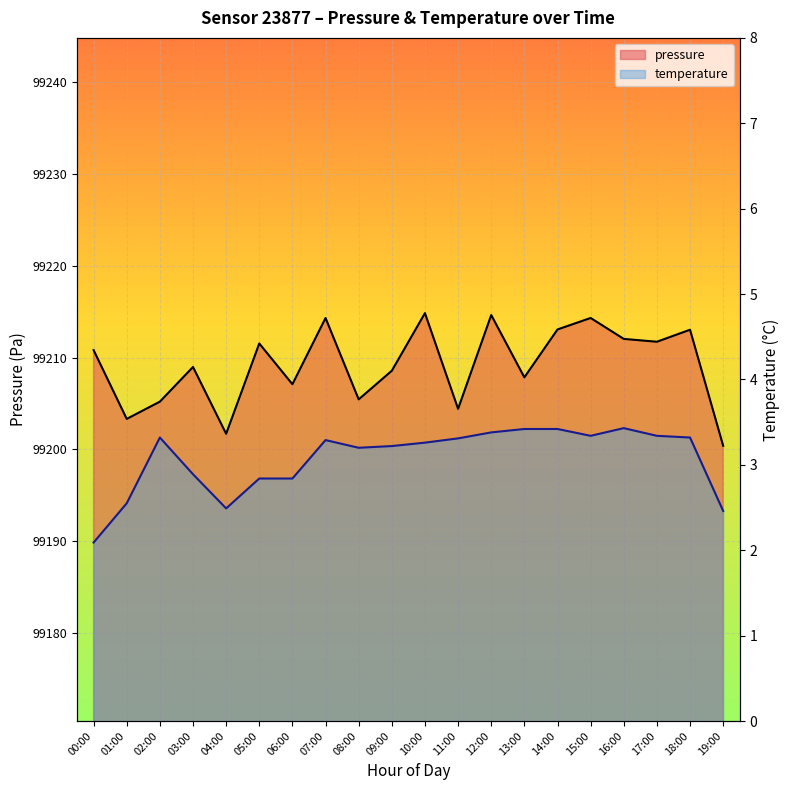

Which series has the largest range (max minus min)?

pressure